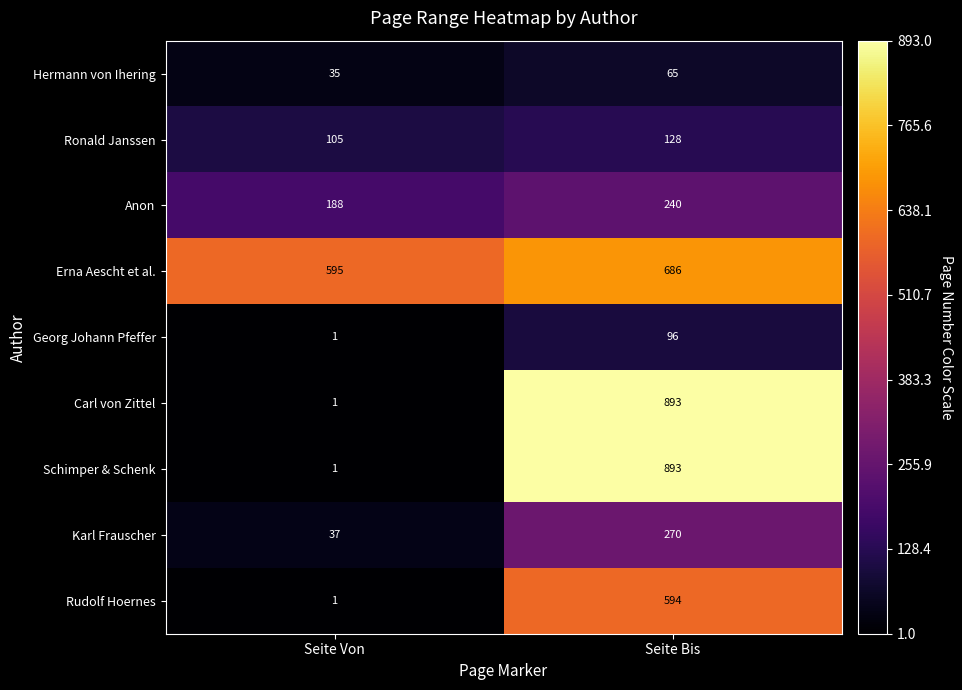

Which series has the largest total across all categories?

Erna Aescht et al.